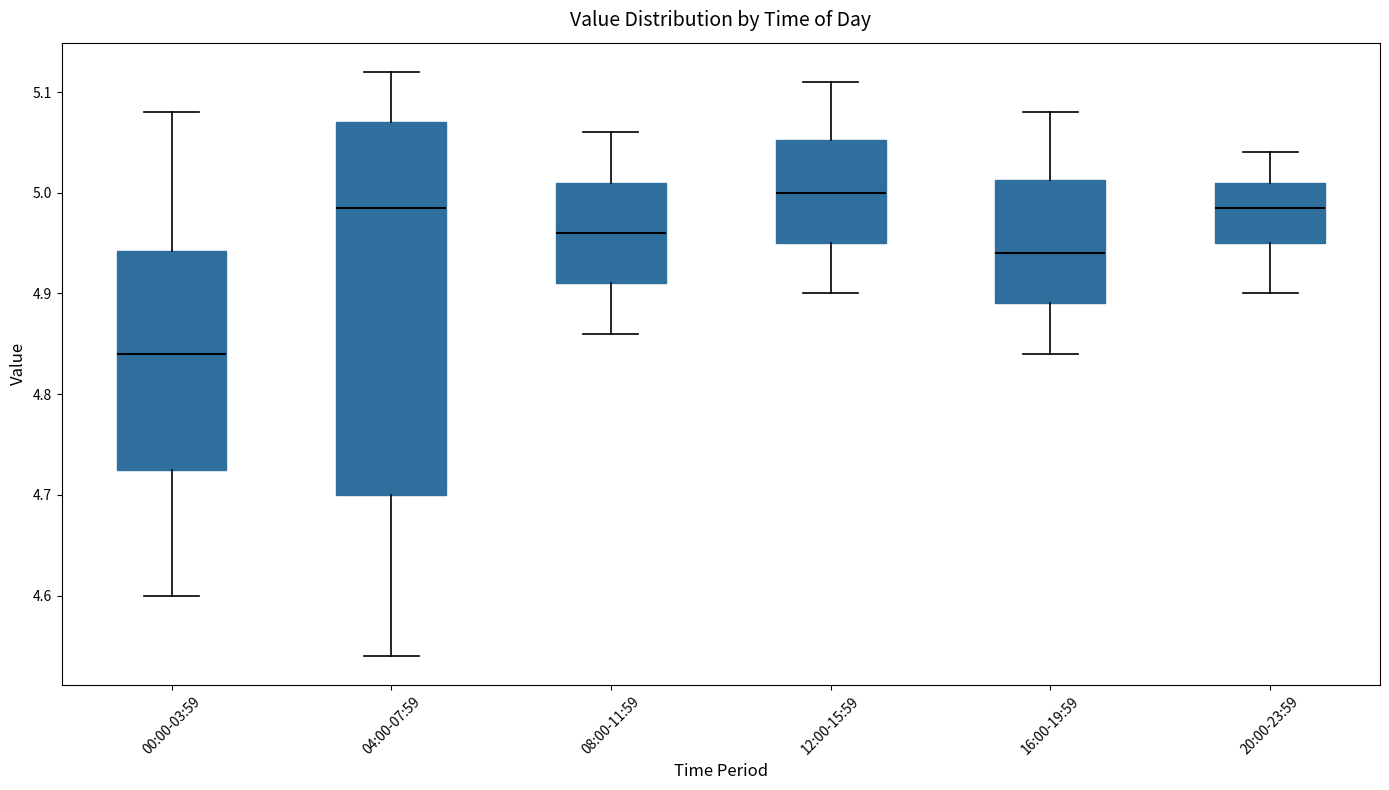

Which box's median line is the highest?

12:00-15:59